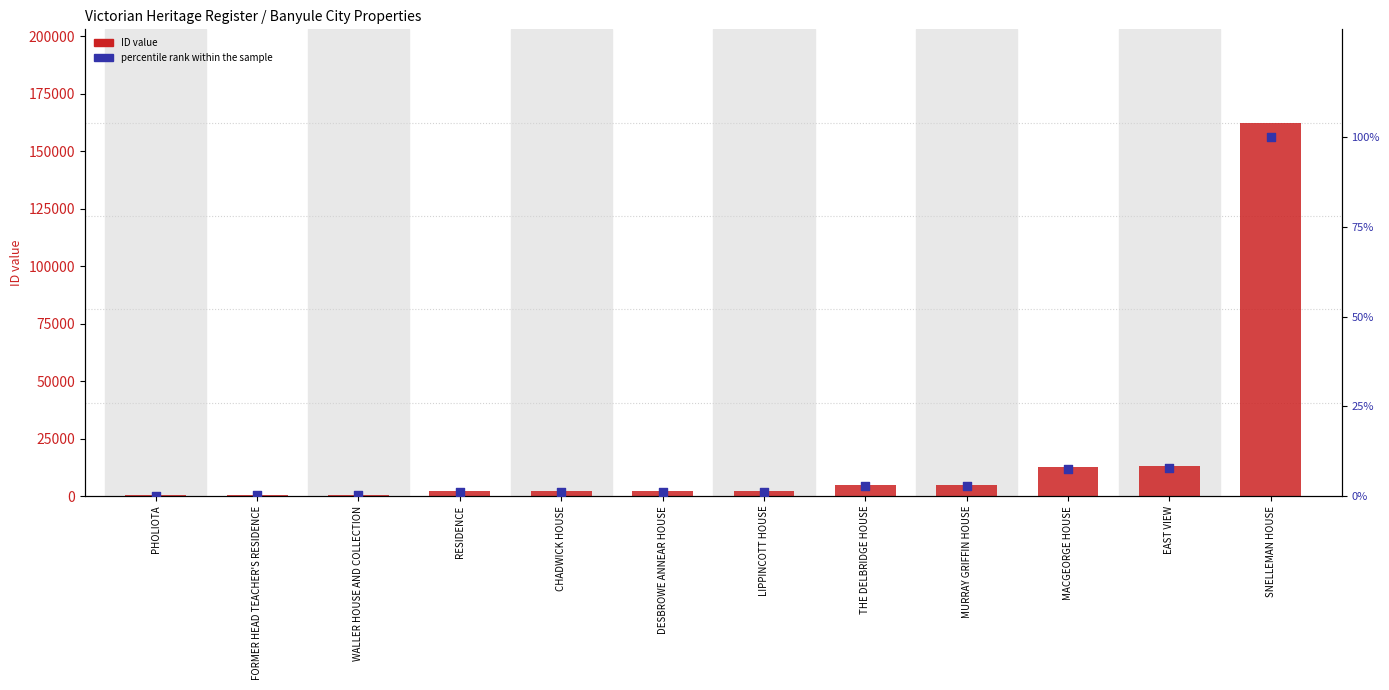

Which series has the widest spread of Y values?

ID (count)